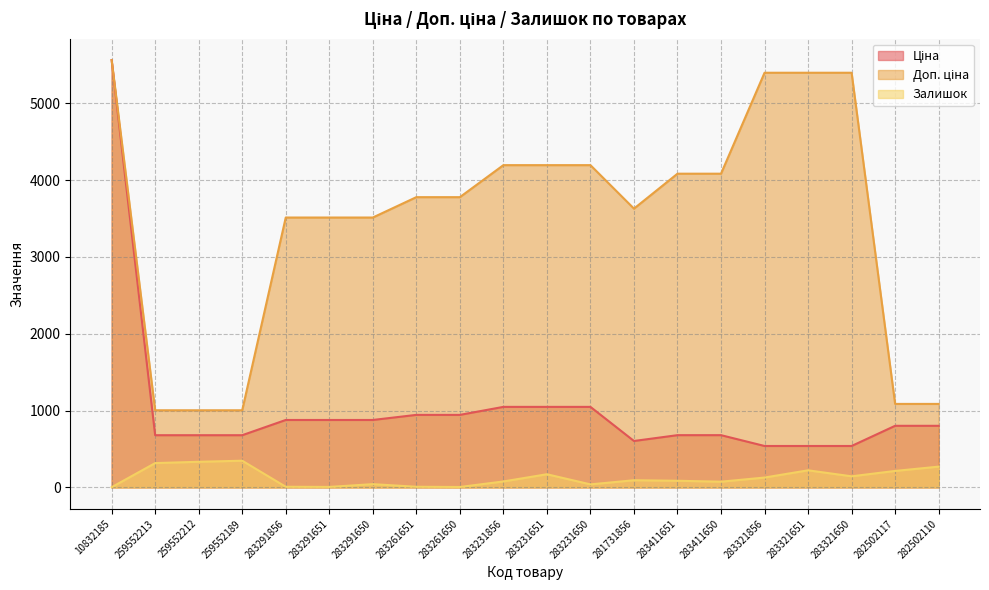

List the series in order of their peak value, highest first.

Ціна, Доп. ціна, Залишок